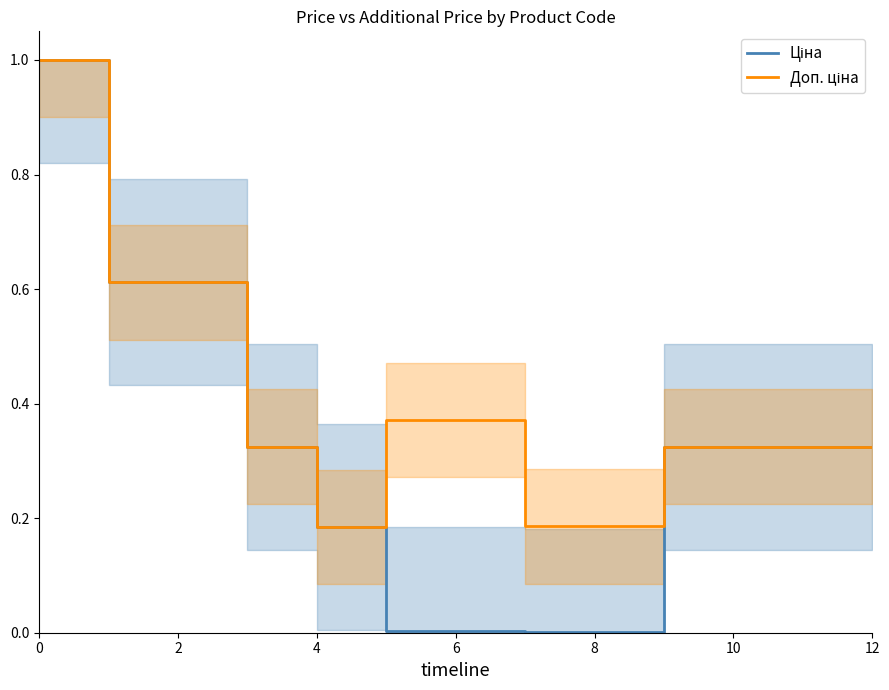

What is the sum of all Ціна values?

4.0